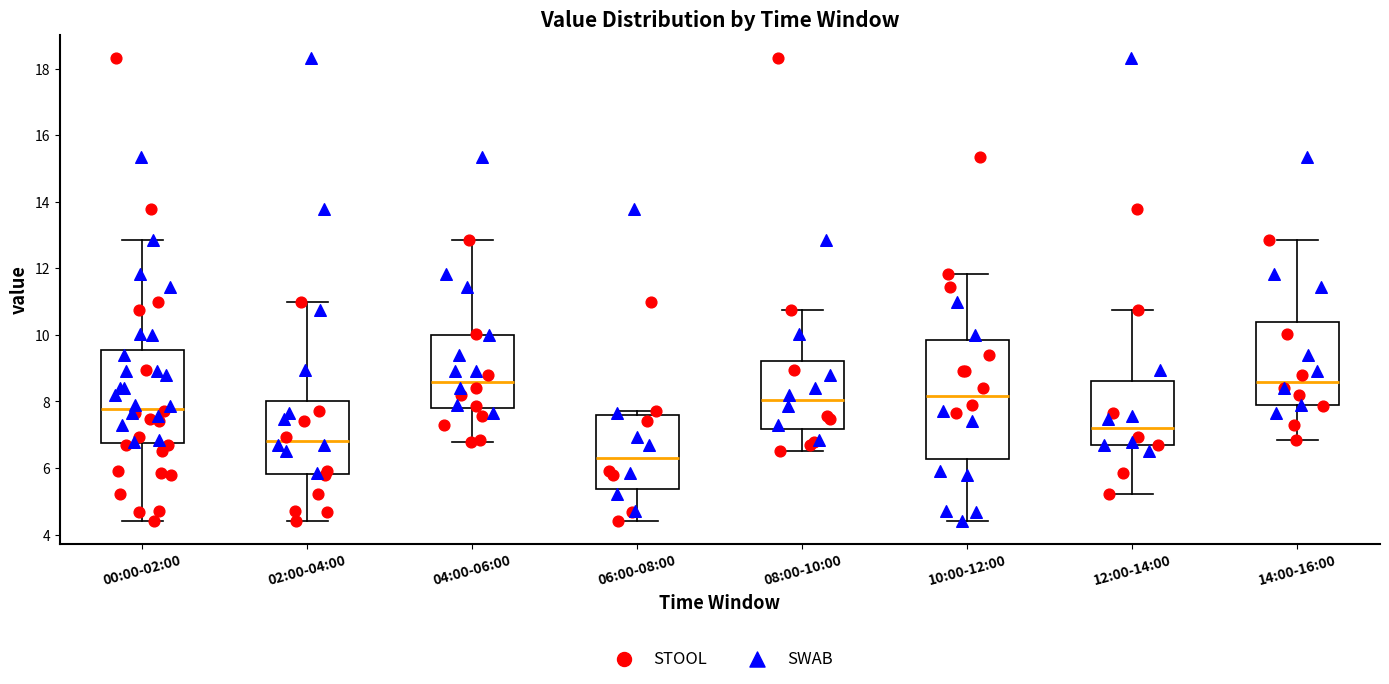

Reading left to right, transcribe this box plot: for each box, give where its median line is, the range the box spans, and where its two whiskers end, as read against the y-axis. The values are not printed on the chart, so give them approximately, as read against the axis.

00:00-02:00: median 7.8, box 6.8 to 9.6, whiskers 4.4 to 12.8
02:00-04:00: median 6.8, box 5.8 to 8.0, whiskers 4.4 to 11.0
04:00-06:00: median 8.6, box 7.8 to 10.0, whiskers 6.8 to 12.8
06:00-08:00: median 6.4, box 5.4 to 7.6, whiskers 4.4 to 7.8
08:00-10:00: median 8.0, box 7.2 to 9.2, whiskers 6.6 to 10.8
10:00-12:00: median 8.2, box 6.2 to 9.8, whiskers 4.4 to 11.8
12:00-14:00: median 7.2, box 6.8 to 8.6, whiskers 5.2 to 10.8
14:00-16:00: median 8.6, box 7.8 to 10.4, whiskers 6.8 to 12.8